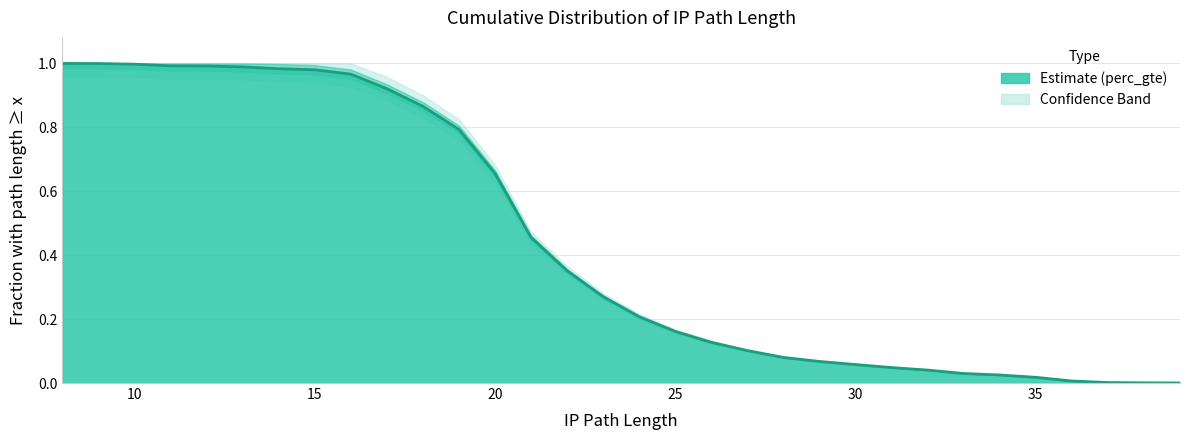

How many values are above zero?

32